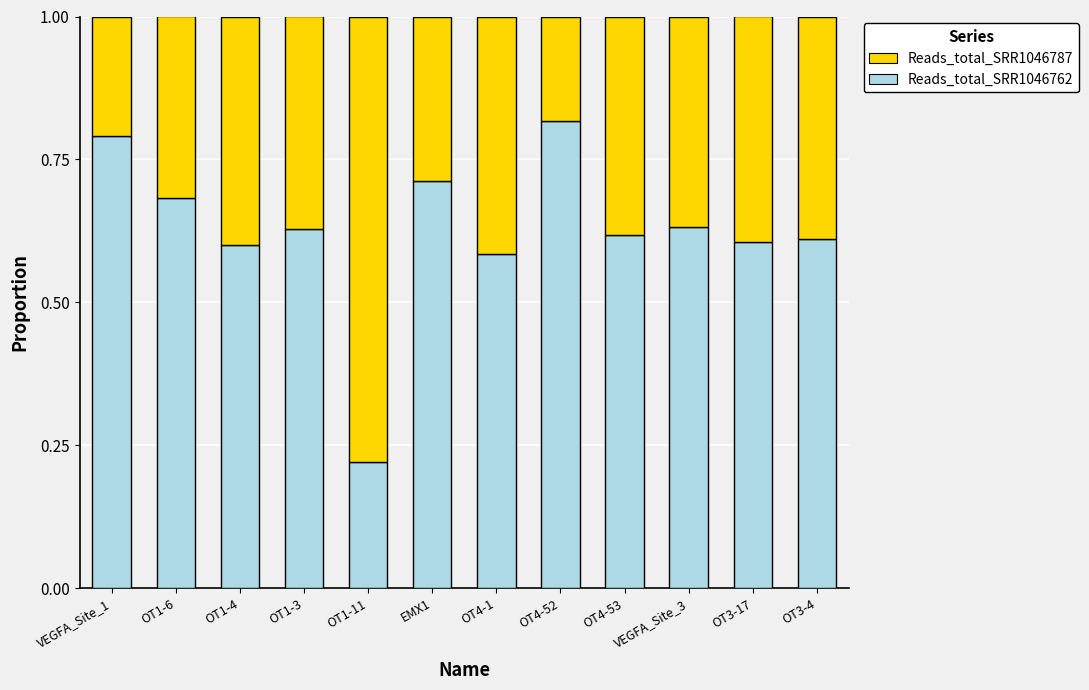

What is the difference between the Reads_total_SRR1046762 values at EMX1 and OT1-3?

0.1